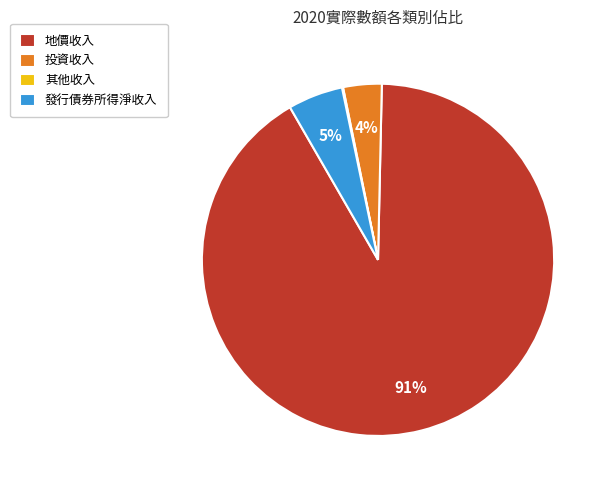

To the nearest percent, what portion does 投資收入 represent?

4%